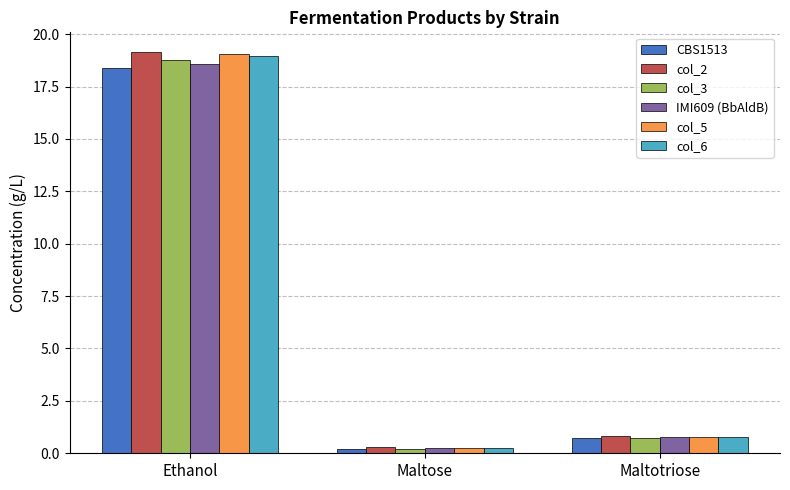

How many bars are there in each group?

6